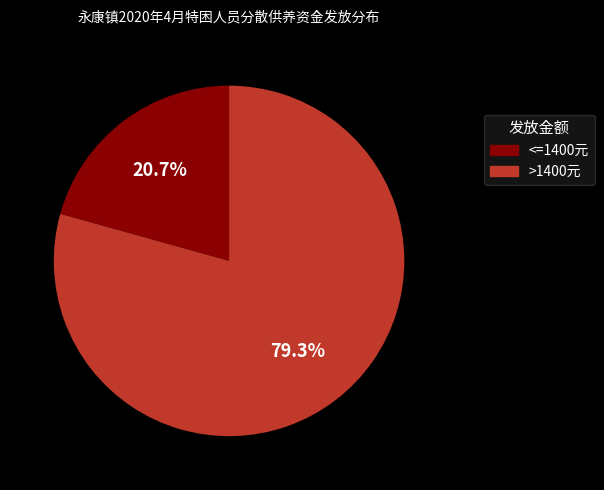

Does any single category account for the majority?

Yes